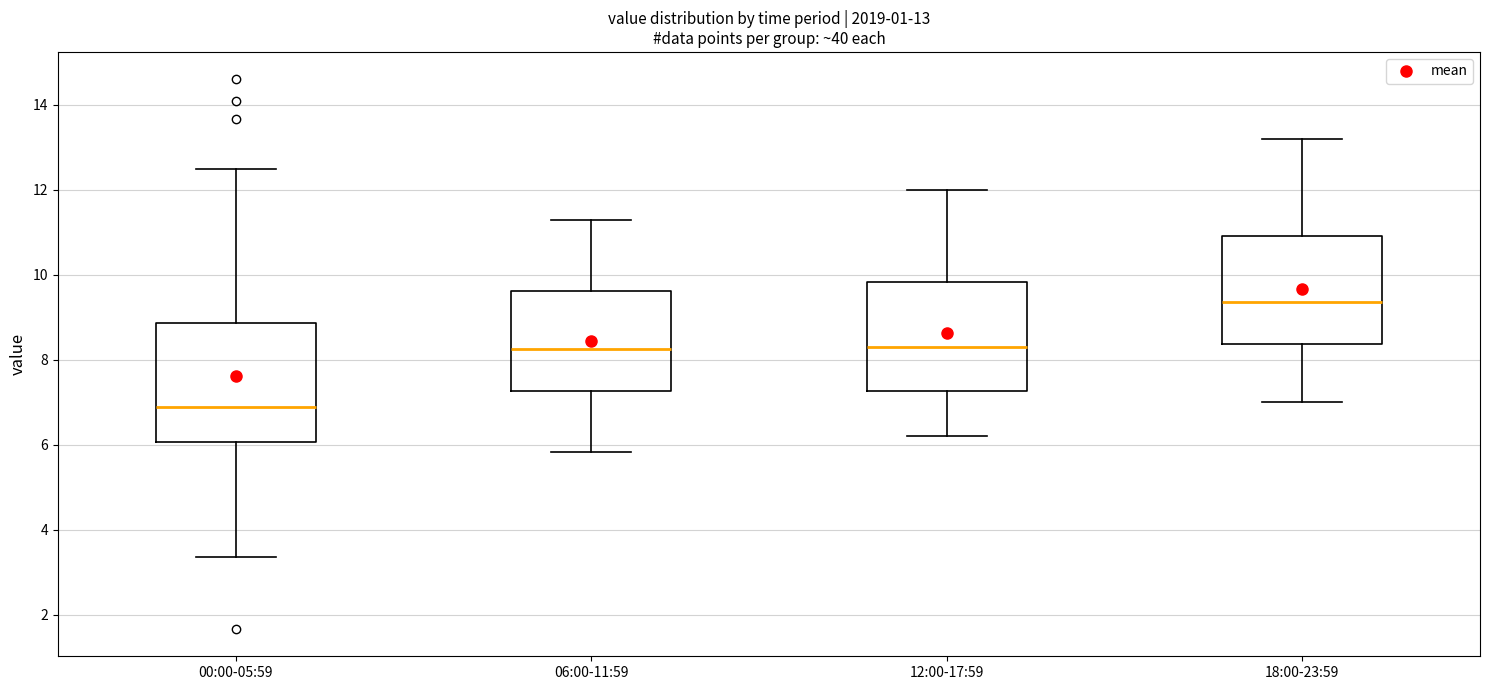

Which box's median line is the highest?

18:00-23:59